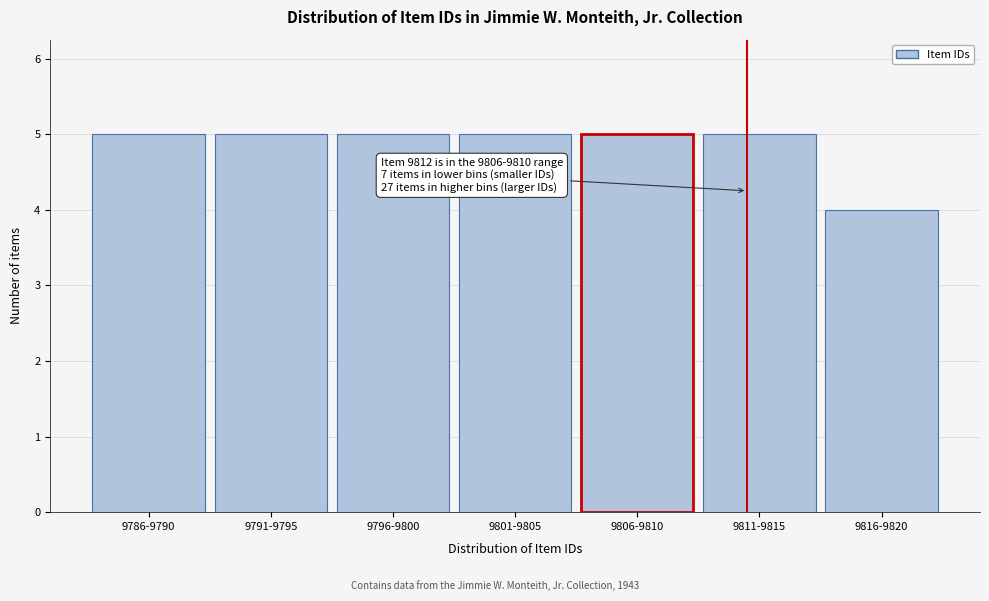

Reading left to right, what are all the values shown in this chart?

9786-9790=5	9791-9795=5	9796-9800=5	9801-9805=5	9806-9810=5	9811-9815=5	9816-9820=4